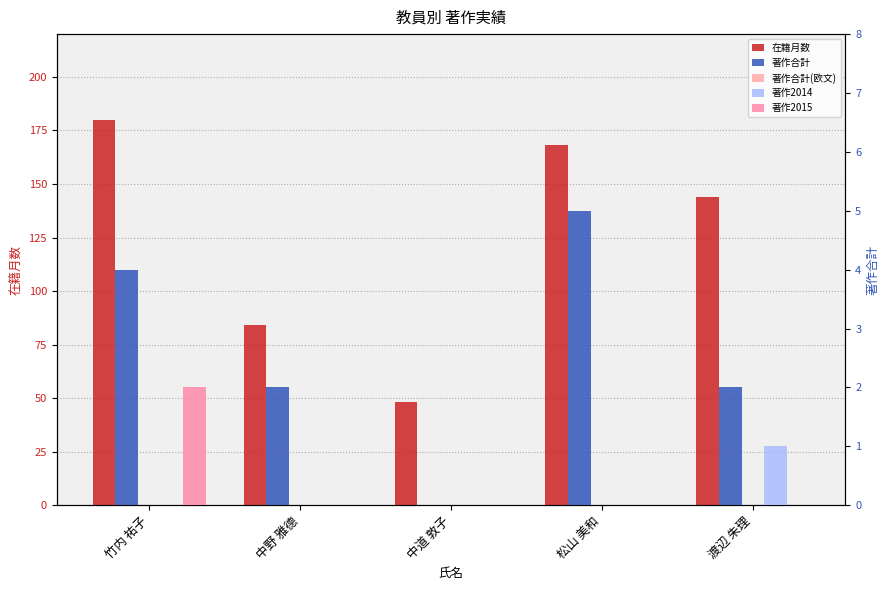

Read the 在籍月数 value at 渡辺 朱理.

144